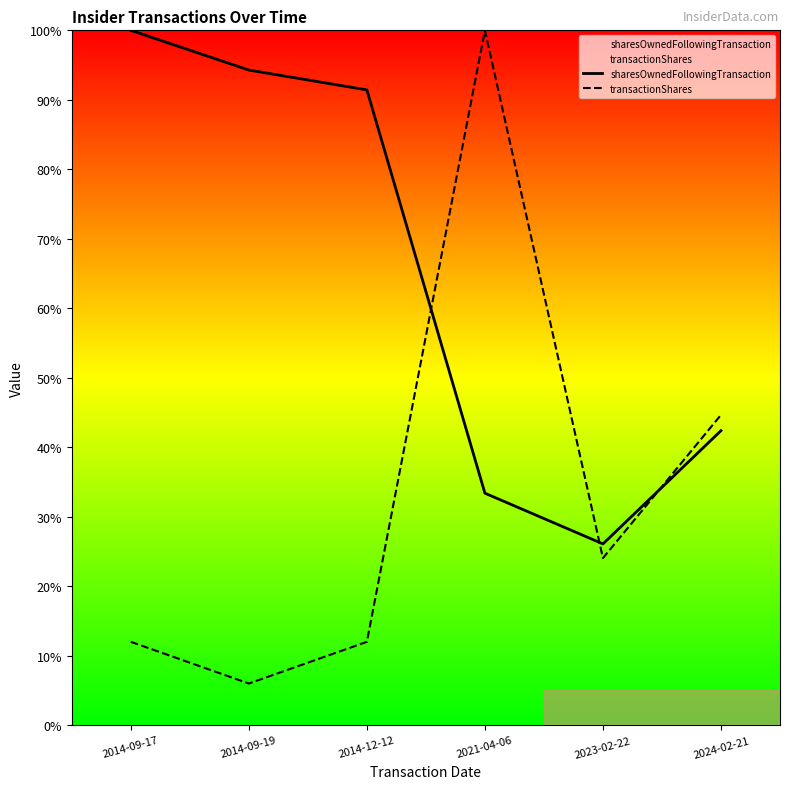

Between which two adjacent categories do sharesOwnedFollowingTransaction and transactionShares first intersect?

2014-12-12 and 2021-04-06